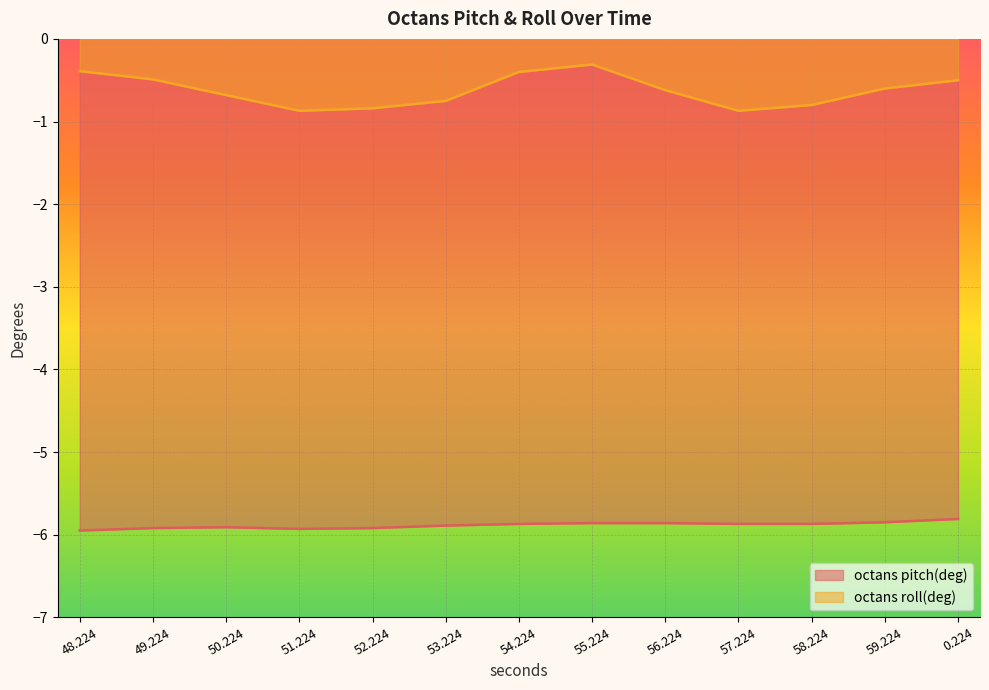

How many lines are shown in the chart?

2